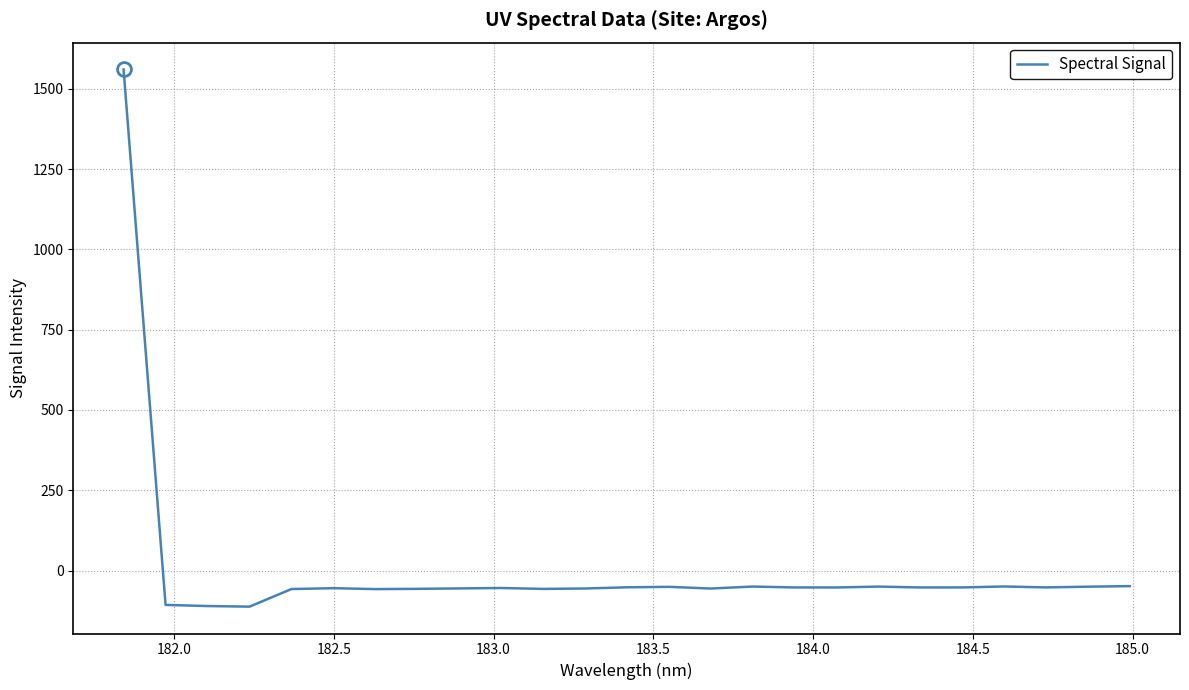

Does the chart have visible grid lines?

Yes